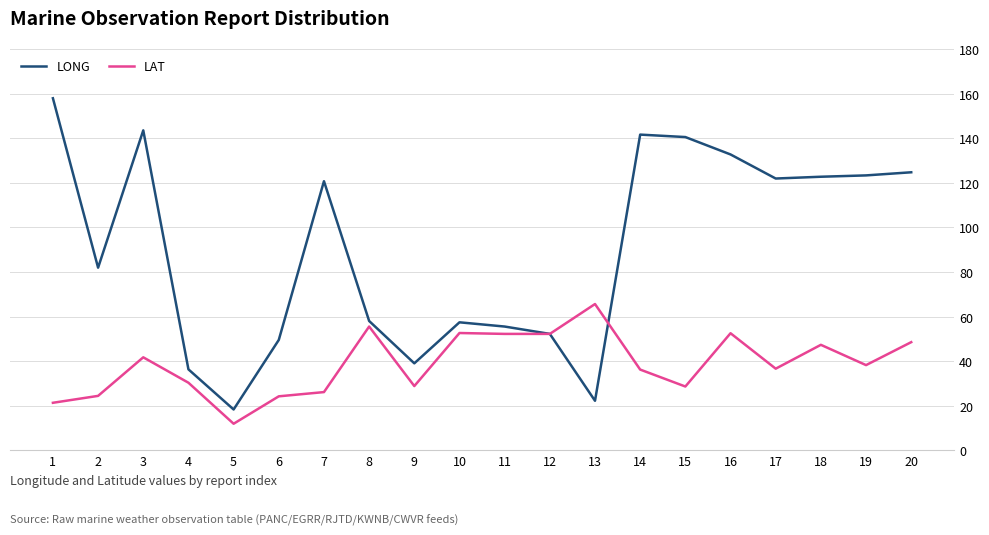

Is it true that LAT equals 17.8 at 12?

False